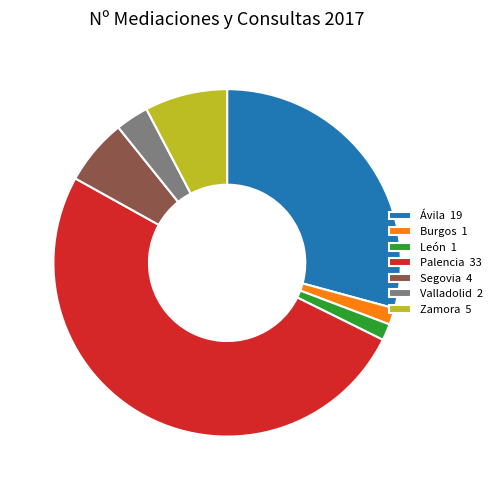

Which category has the biggest portion of the pie?

Palencia 33